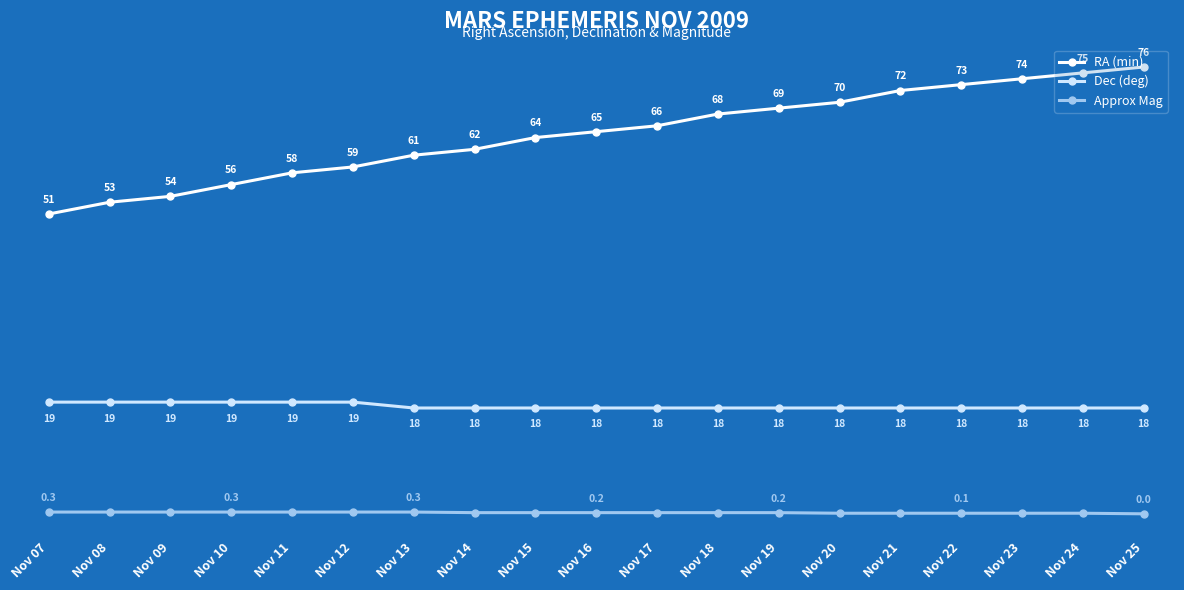

Is this an area chart (filled region under the line)?

No